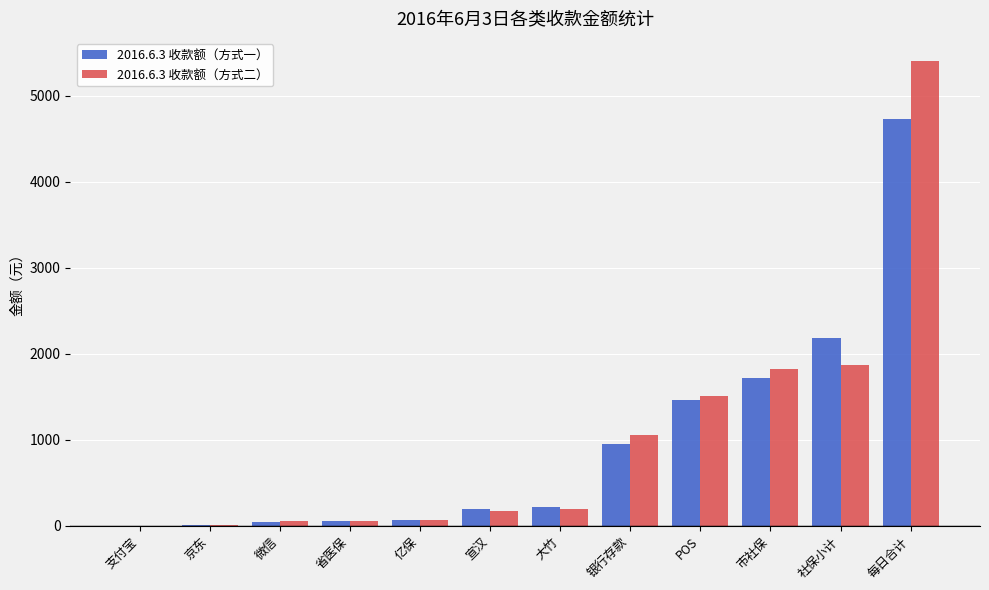

How many groups of bars are there?

12